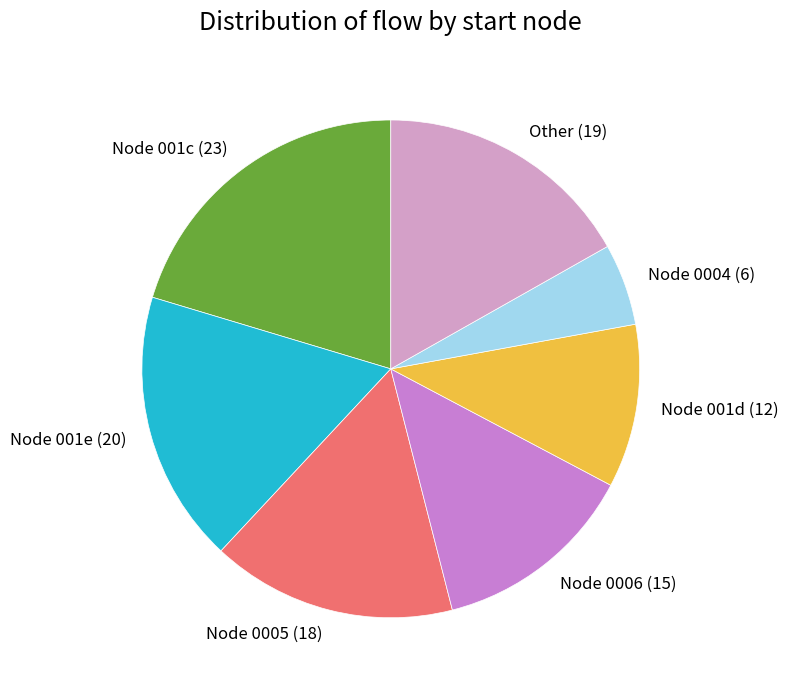

Combined, do Node 0005 (18) and Node 001d (12) account for over 50%?

No